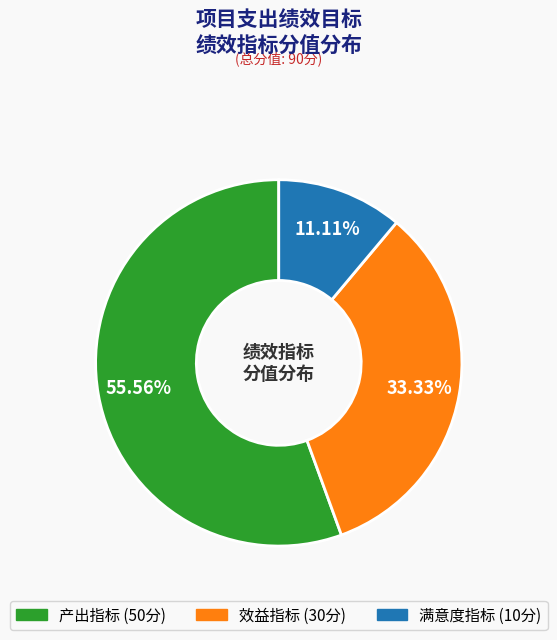

Combined, do 效益指标 and 产出指标 account for over 50%?

Yes